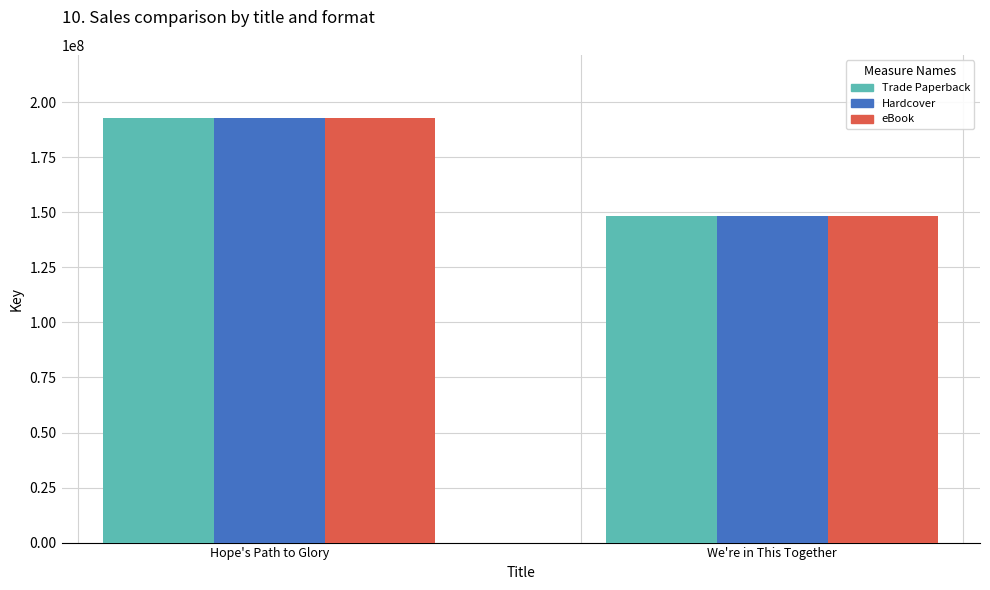

What position from the left is We're in This Together?

2